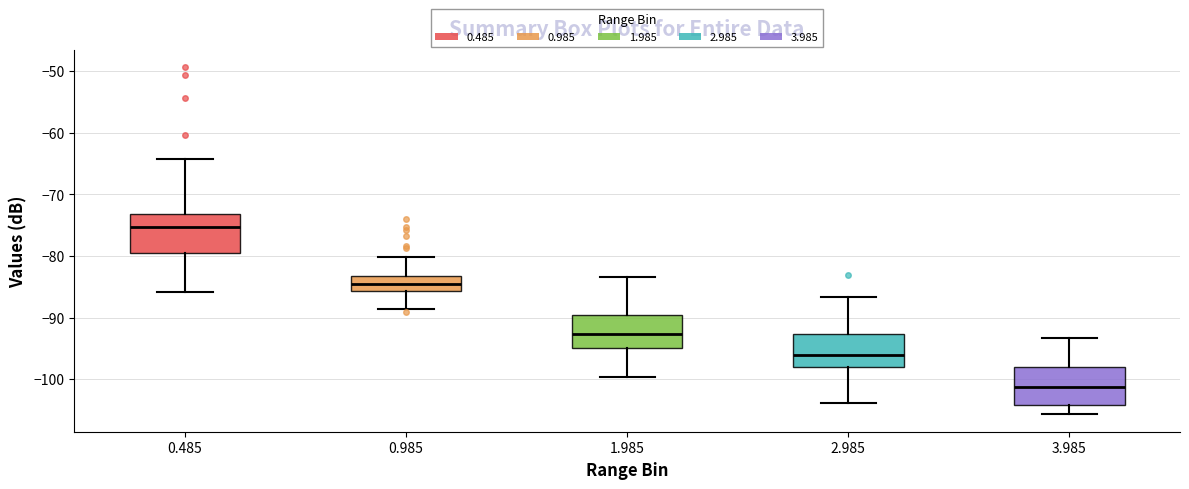

Which box has the highest median line?

0.485